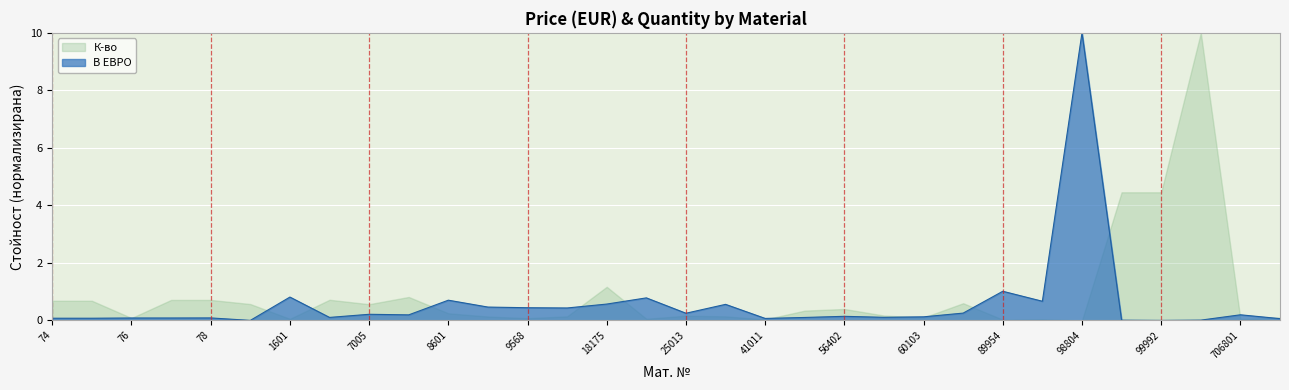

What is the approximate value at 77?

0.1